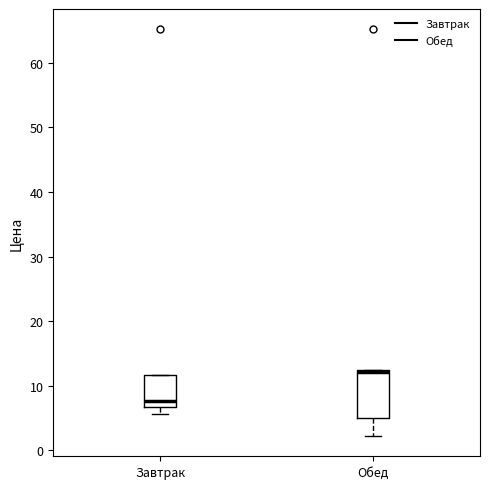

Reading left to right, transcribe this box plot: for each box, give where its median line is, the range the box spans, and where its two whiskers end, as read against the y-axis. The values are not printed on the chart, so give them approximately, as read against the axis.

Завтрак: median 8, box 7 to 12, whiskers 6 to 12
Обед: median 12 (drawn on the box's upper edge), box 5 to 12, whiskers 2 to 12